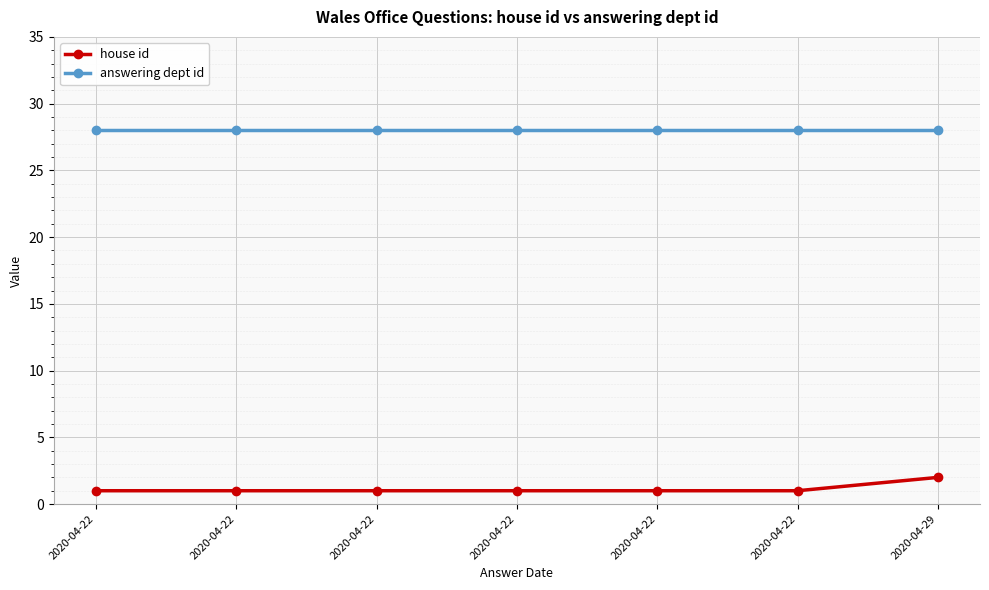

Is the value of answering dept id at 2020-04-29 greater than the value of house id at 2020-04-22?

Yes